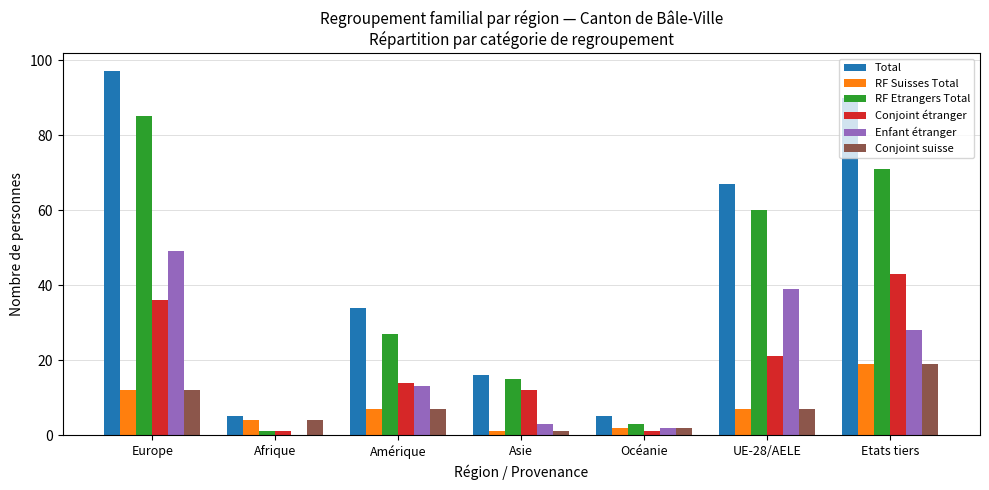

What are all the series names shown in the legend?

Total, RF Suisses Total, RF Etrangers Total, Conjoint étranger, Enfant étranger, Conjoint suisse